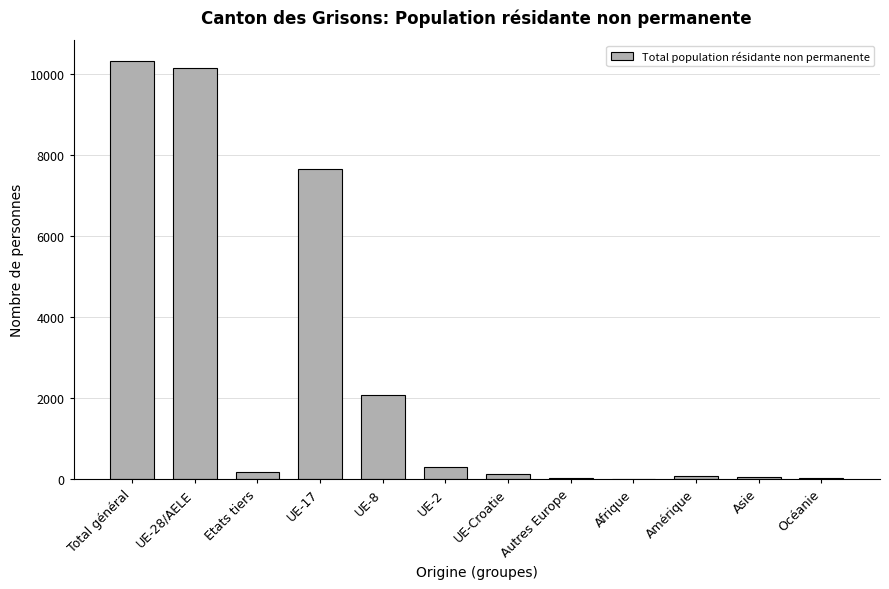

What is the change in value from UE-28/AELE to Afrique?

-10164